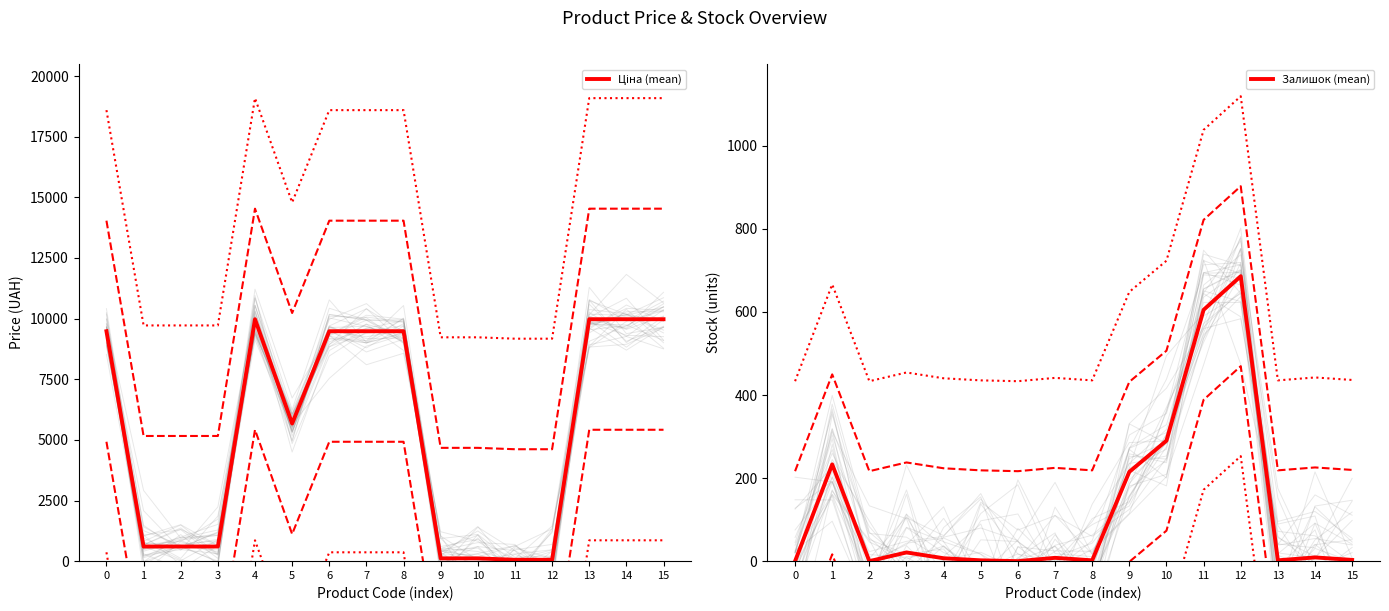

At 9, list the series in order from largest to smallest.

Залишок (mean), Ціна (mean)